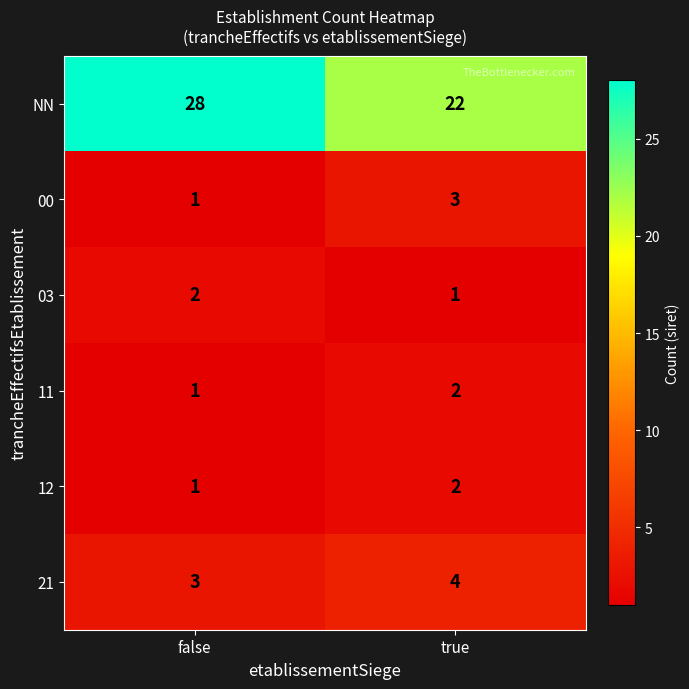

Reading left to right, list all the values displayed in this chart.

NN: false=28	true=22
00: false=1	true=3
03: false=2	true=1
11: false=1	true=2
12: false=1	true=2
21: false=3	true=4